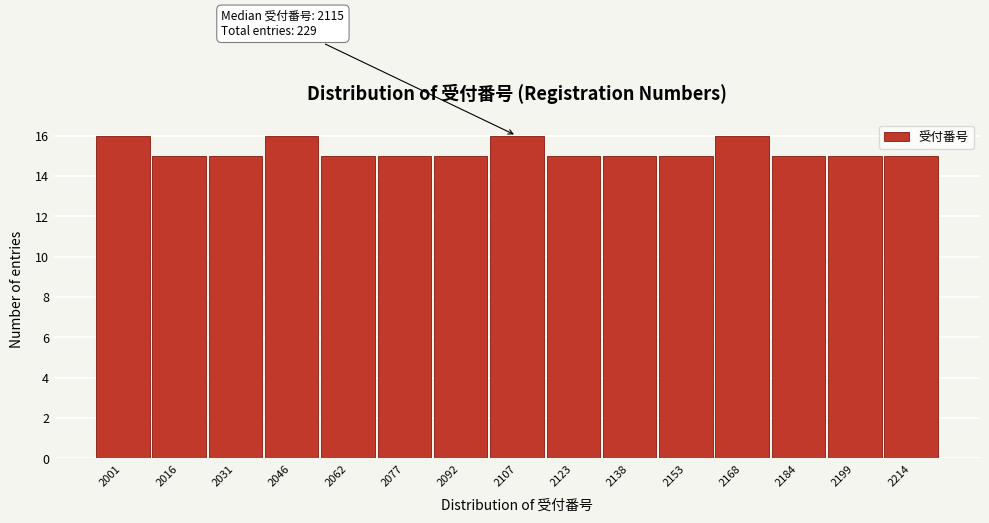

Reading left to right, list all the values displayed in this chart.

2001=16	2016=15	2031=15	2046=16	2062=15	2077=15	2092=15	2107=16	2123=15	2138=15	2153=15	2168=16	2184=15	2199=15	2214=15